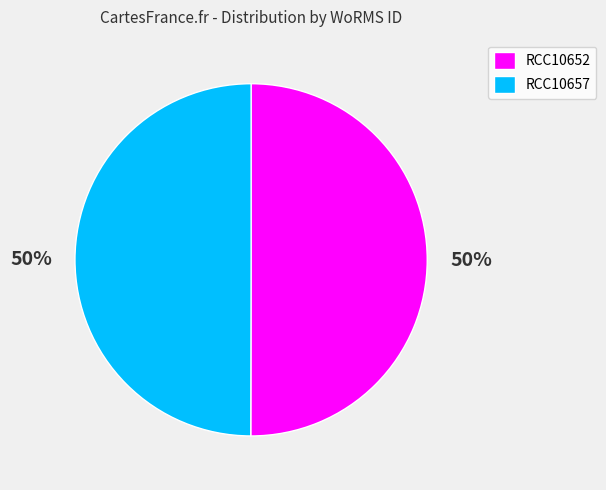

True or false: RCC10657 accounts for 50% of the total.

True